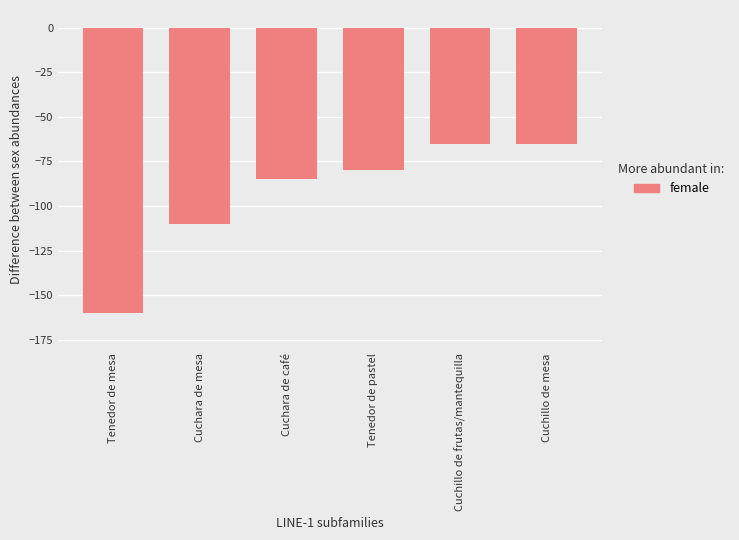

What is the maximum value shown in the chart?

-65